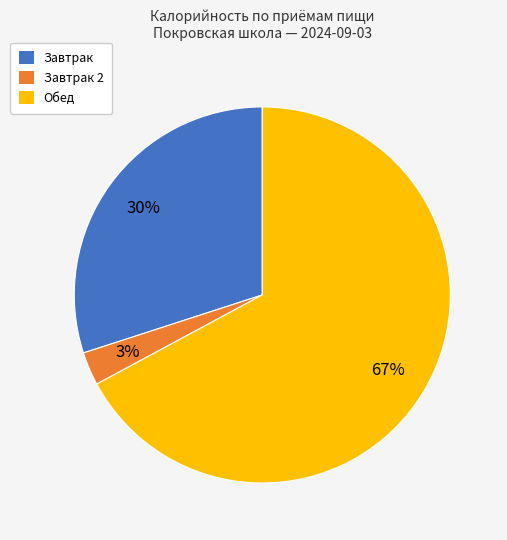

To the nearest percent, what is the difference between the largest and smallest slice percentages?

64%